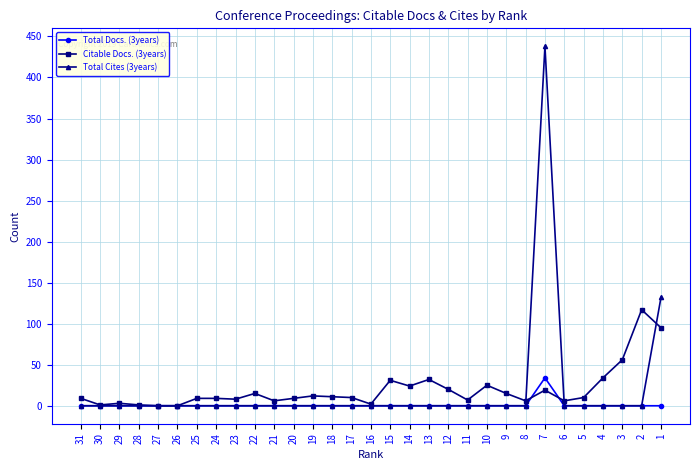

Is it true that Total Docs. (3years) equals 21 at 21?

False